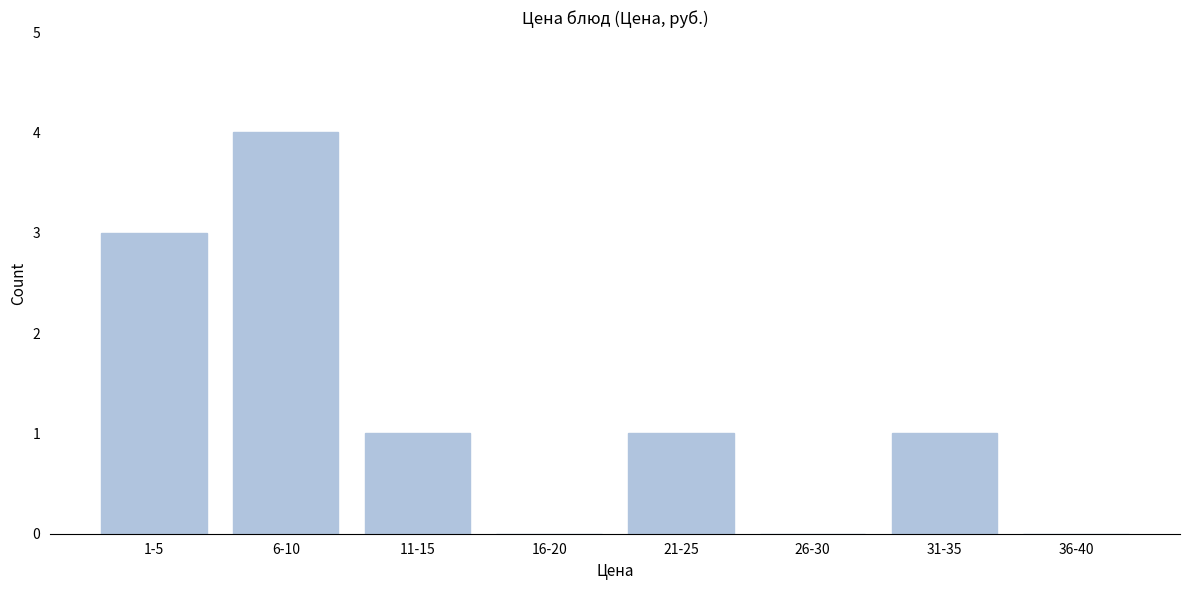

Reading left to right, list all the values displayed in this chart.

1-5=3	6-10=4	11-15=1	16-20=0	21-25=1	26-30=0	31-35=1	36-40=0